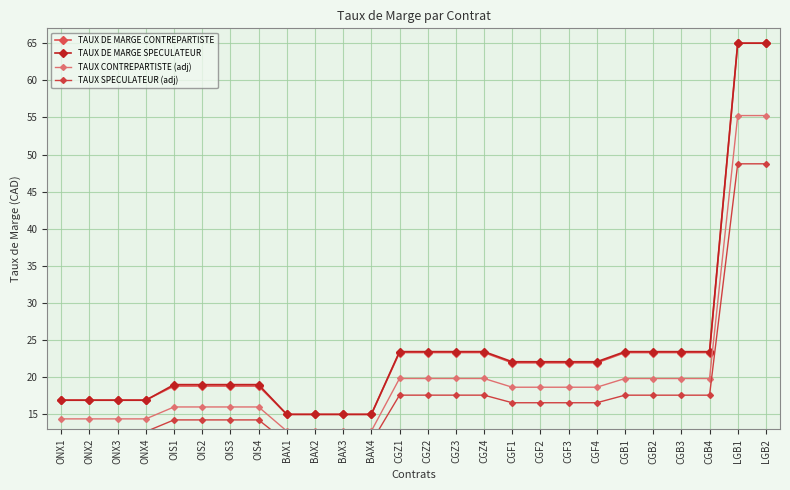

Is it true that TAUX CONTREPARTISTE (adj) equals 3.5 at BAX2?

False